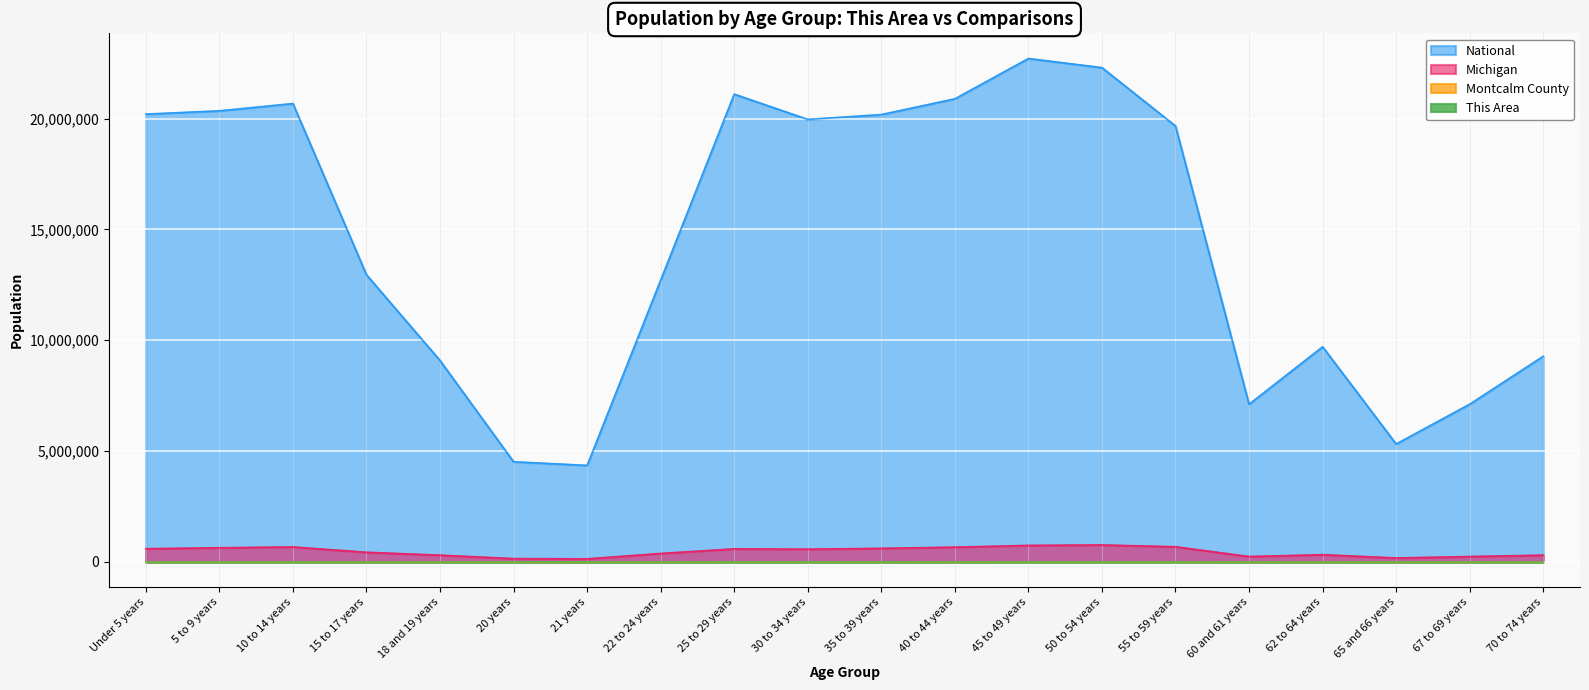

Reading right to left, list all the values displayed in this chart.

This Area: 70 to 74 years=206	67 to 69 years=145	65 and 66 years=104	62 to 64 years=201	60 and 61 years=138	55 to 59 years=428	50 to 54 years=539	45 to 49 years=664	40 to 44 years=682	35 to 39 years=620	30 to 34 years=627	25 to 29 years=552	22 to 24 years=309	21 years=75	20 years=120	18 and 19 years=167	15 to 17 years=231	10 to 14 years=371	5 to 9 years=330	Under 5 years=307
Montcalm County: 70 to 74 years=2269	67 to 69 years=1624	65 and 66 years=1206	62 to 64 years=2098	60 and 61 years=1429	55 to 59 years=4284	50 to 54 years=4875	45 to 49 years=4952	40 to 44 years=4468	35 to 39 years=4067	30 to 34 years=3857	25 to 29 years=3824	22 to 24 years=2156	21 years=660	20 years=746	18 and 19 years=1693	15 to 17 years=2857	10 to 14 years=4480	5 to 9 years=4120	Under 5 years=3834
Michigan: 70 to 74 years=306084	67 to 69 years=241312	65 and 66 years=177313	62 to 64 years=325744	60 and 61 years=243067	55 to 59 years=683186	50 to 54 years=765452	45 to 49 years=744581	40 to 44 years=665481	35 to 39 years=612493	30 to 34 years=574566	25 to 29 years=589583	22 to 24 years=381238	21 years=138484	20 years=149350	18 and 19 years=304817	15 to 17 years=434782	10 to 14 years=675216	5 to 9 years=637784	Under 5 years=596286
National: 70 to 74 years=9278166	67 to 69 years=7115361	65 and 66 years=5319902	62 to 64 years=9704197	60 and 61 years=7113727	55 to 59 years=19664805	50 to 54 years=22298125	45 to 49 years=22708591	40 to 44 years=20890964	35 to 39 years=20179642	30 to 34 years=19962099	25 to 29 years=21101849	22 to 24 years=12712576	21 years=4354294	20 years=4519129	18 and 19 years=9086089	15 to 17 years=12954254	10 to 14 years=20677194	5 to 9 years=20348657	Under 5 years=20201362